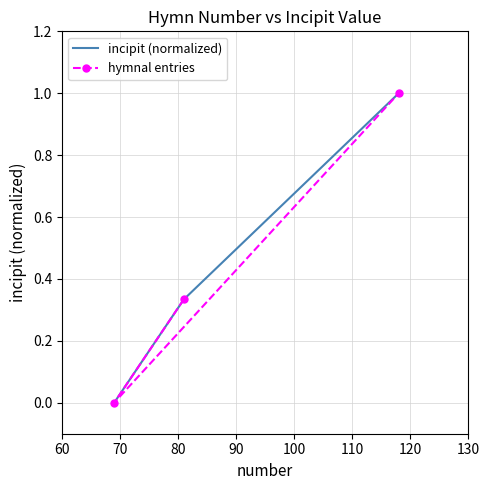

What is the average value of the hymnal entries series?

0.4